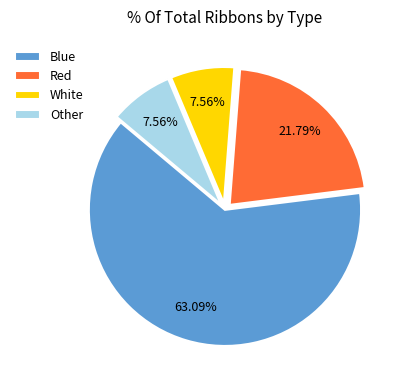

How many segments does this pie chart have?

4